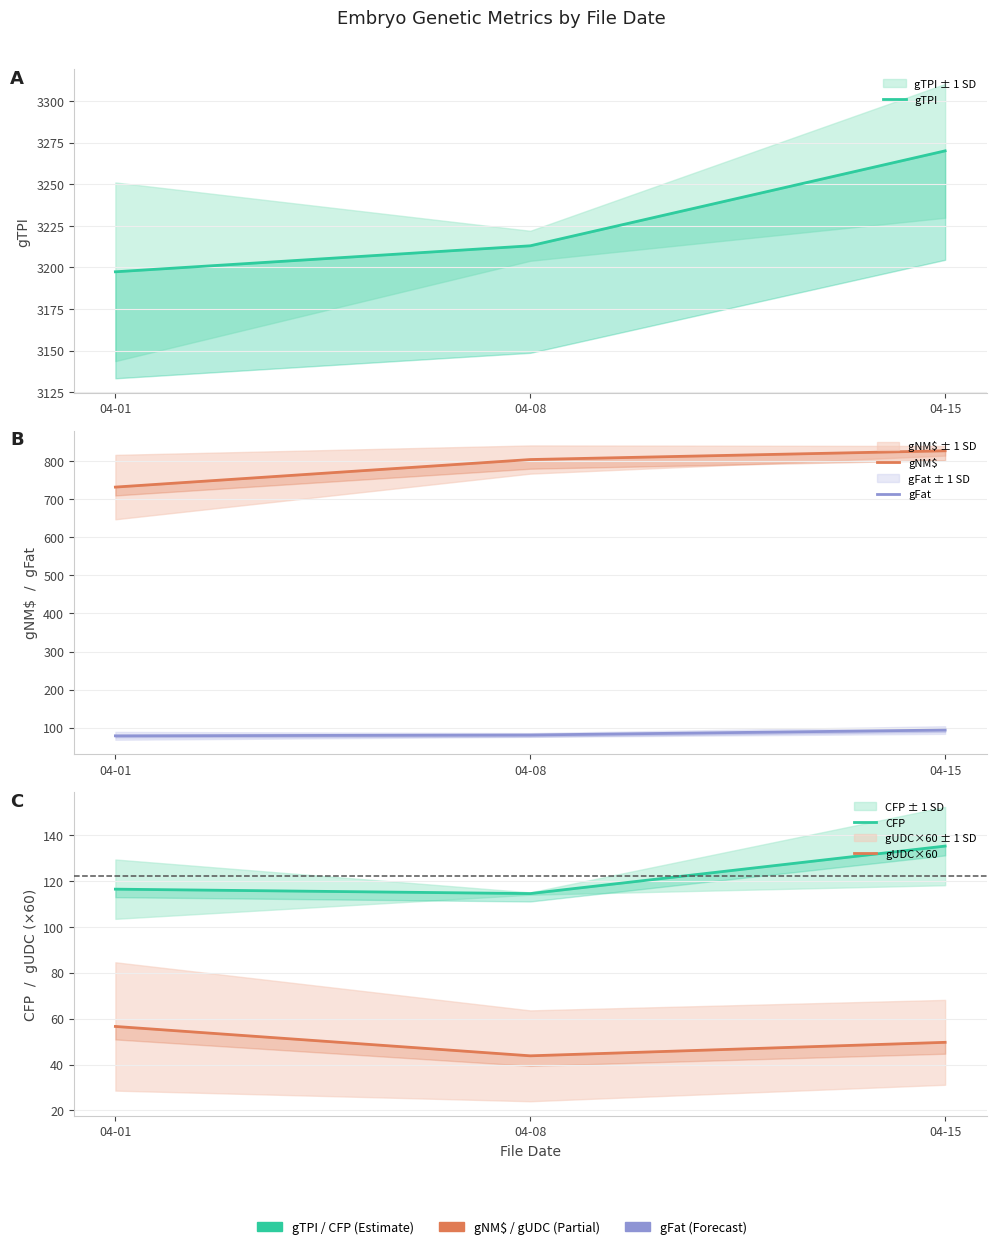

What are all the series names shown in the legend?

gTPI, gNM$, gFat, CFP, gUDC×60